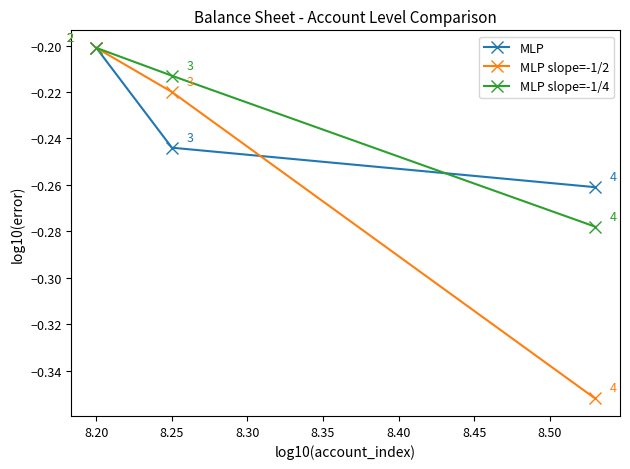

How many categories are shown in the chart?

3